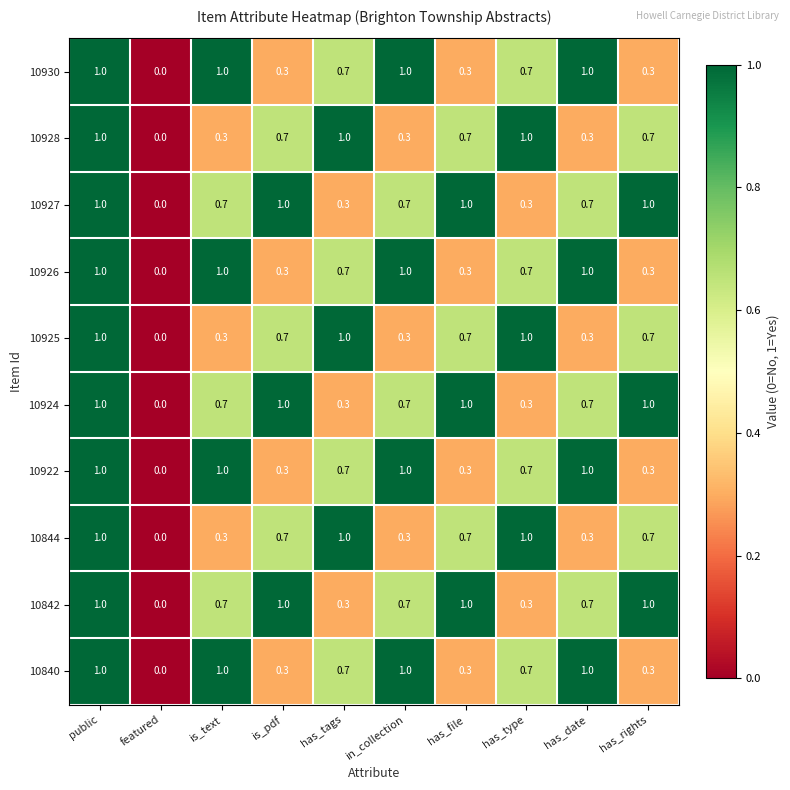

What is the spread (max minus min) of values at has_rights?

0.7